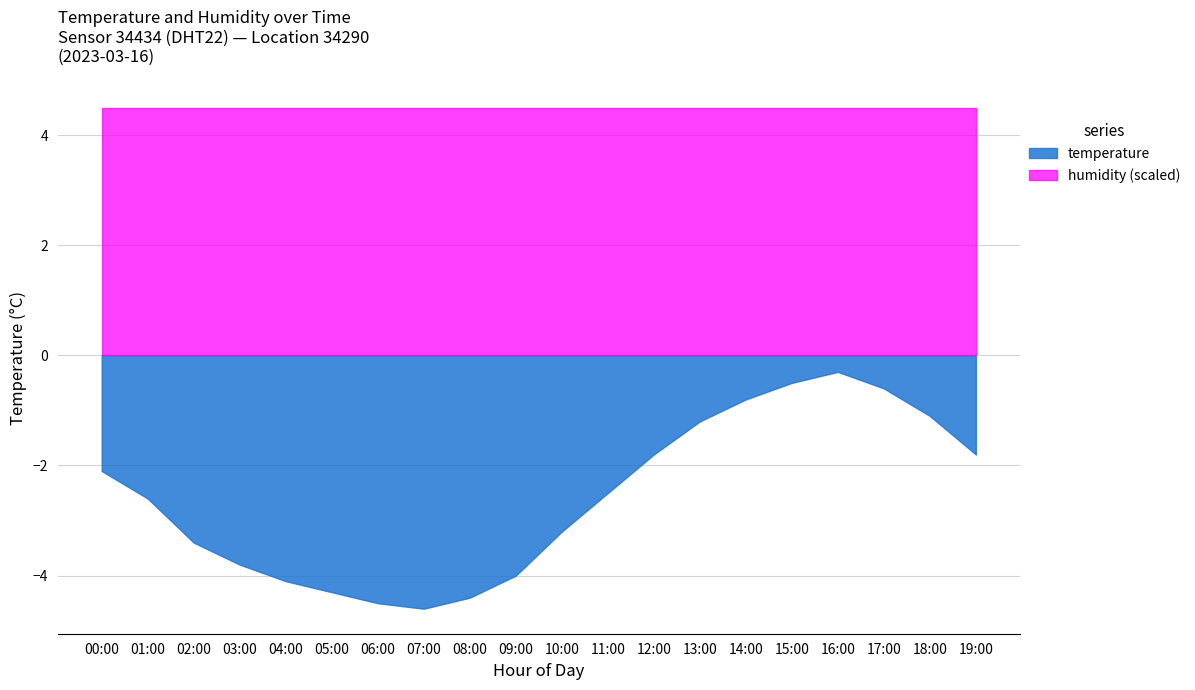

Where does the data first go above -2?

12:00